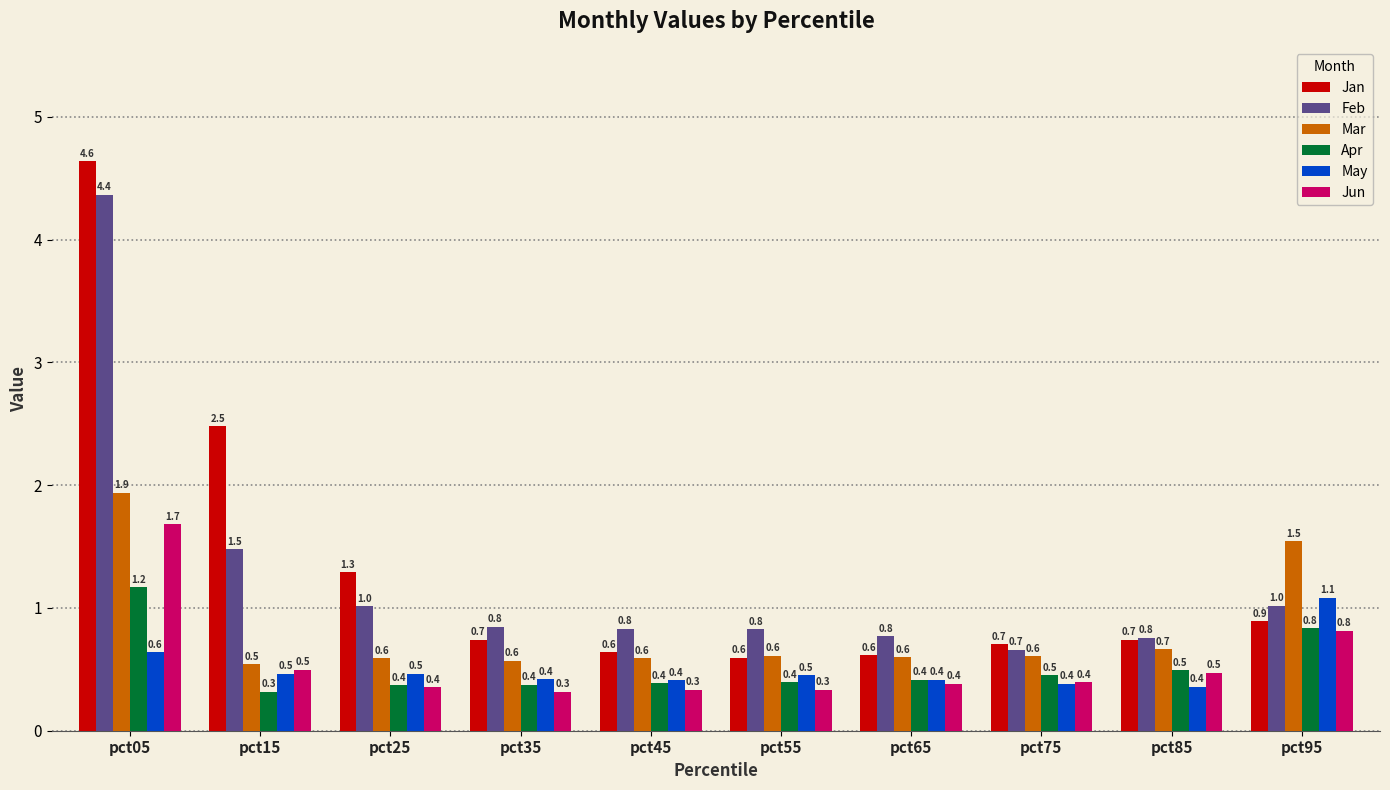

Reading left to right, list all the values displayed in this chart.

Jan: 4.6	2.5	1.3	0.7	0.6	0.6	0.6	0.7	0.7	0.9
Feb: 4.4	1.5	1.0	0.8	0.8	0.8	0.8	0.7	0.8	1.0
Mar: 1.9	0.5	0.6	0.6	0.6	0.6	0.6	0.6	0.7	1.5
Apr: 1.2	0.3	0.4	0.4	0.4	0.4	0.4	0.5	0.5	0.8
May: 0.6	0.5	0.5	0.4	0.4	0.5	0.4	0.4	0.4	1.1
Jun: 1.7	0.5	0.4	0.3	0.3	0.3	0.4	0.4	0.5	0.8